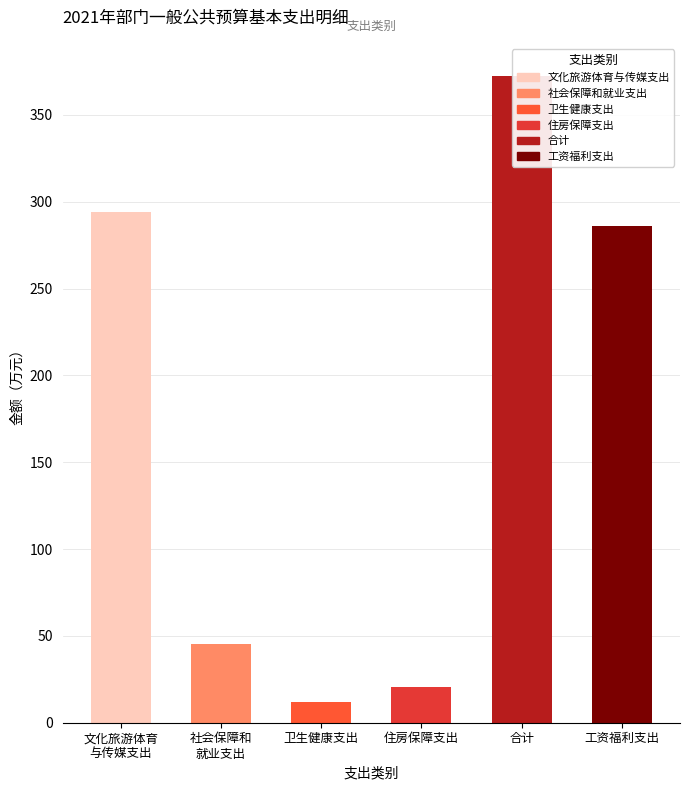

What is the sum of all values?

1030.3